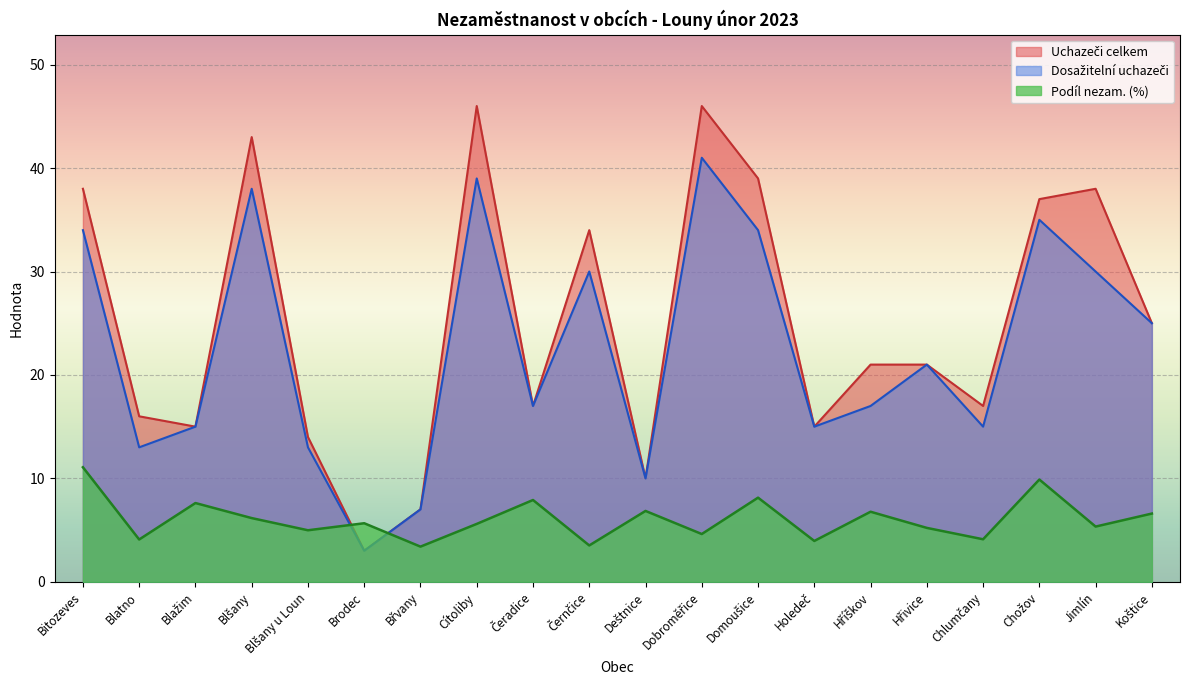

After their last crossing, which series has the higher values: Dosažitelní uchazeči or Podíl nezam. (%)?

Dosažitelní uchazeči